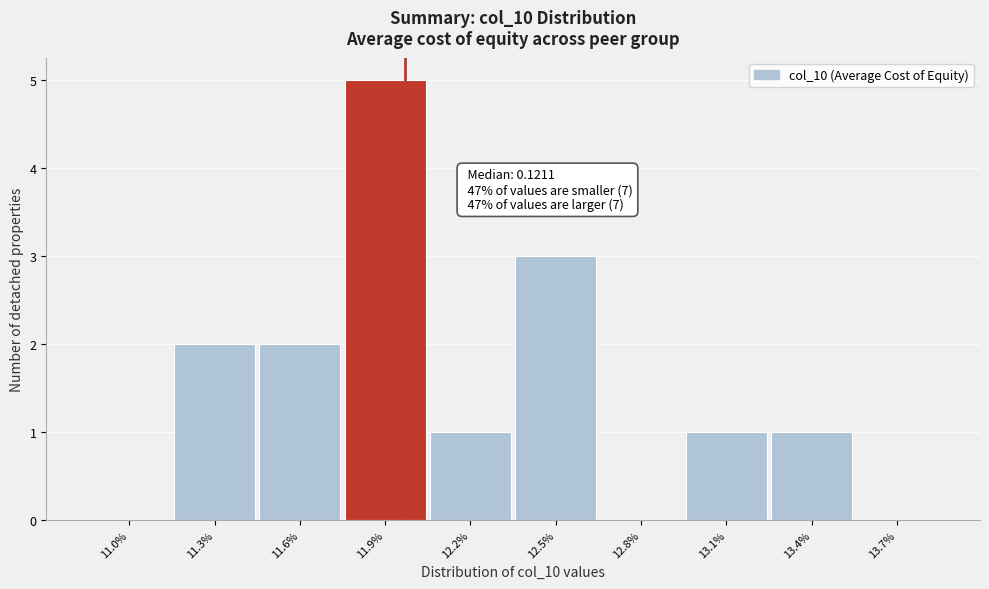

Reading left to right, what are all the values shown in this chart?

11.0%=0	11.3%=2	11.6%=2	11.9%=5	12.2%=1	12.5%=3	12.8%=0	13.1%=1	13.4%=1	13.7%=0